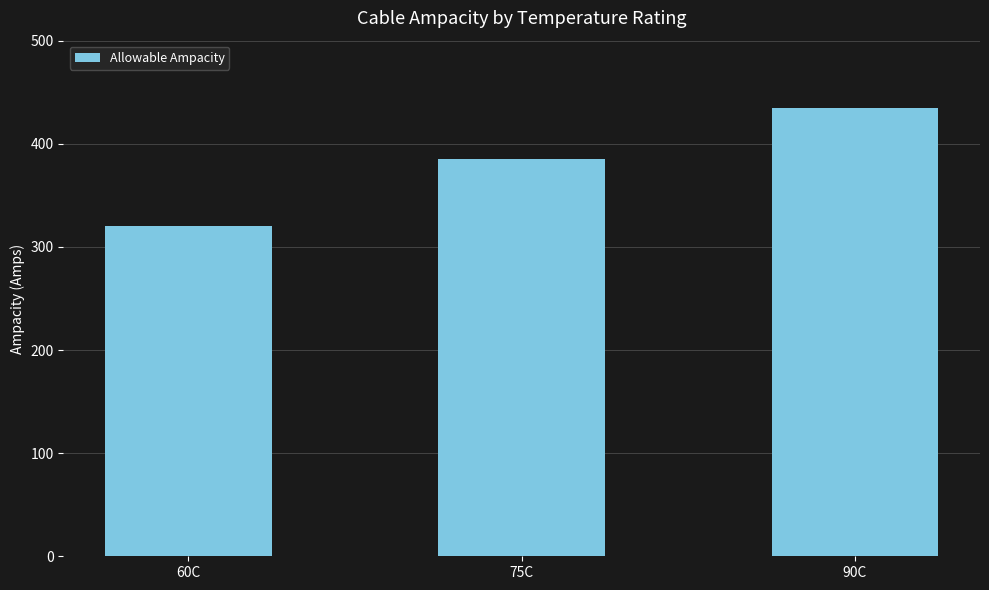

Which category has the lowest value across all series?

60C